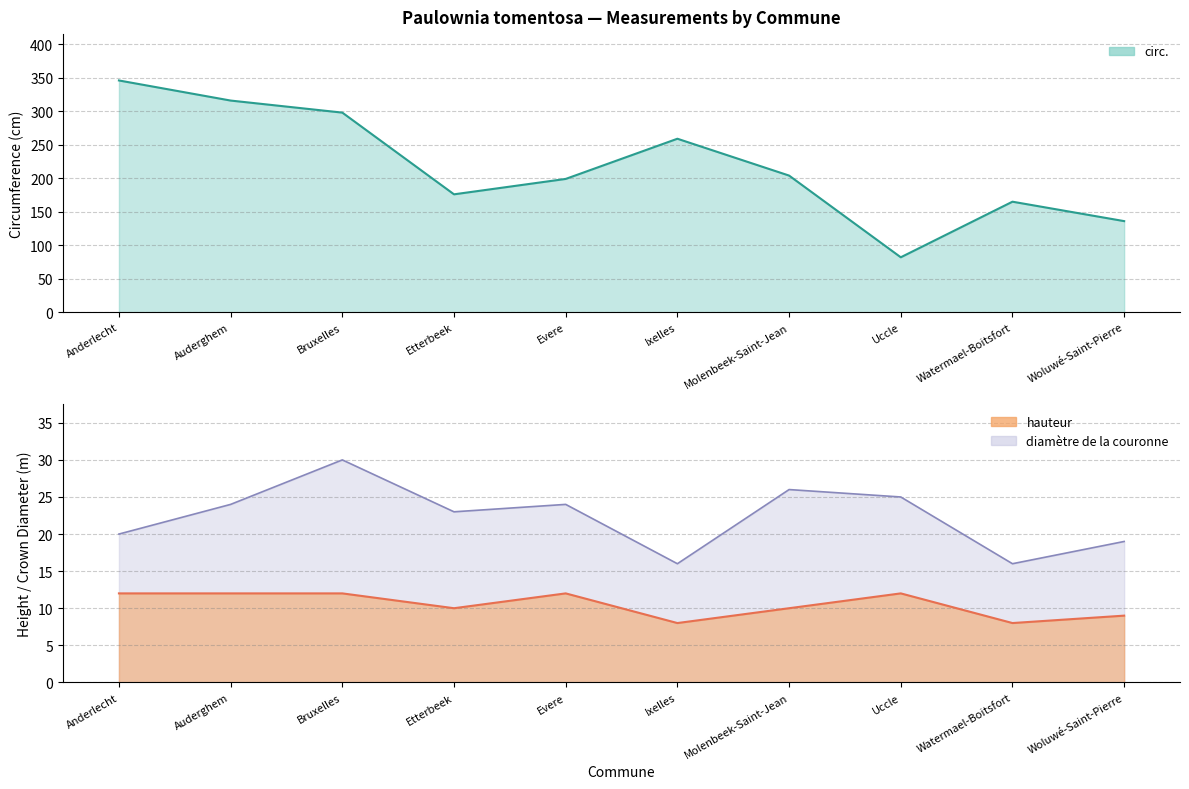

True or false: hauteur and circ. cross at least once.

False